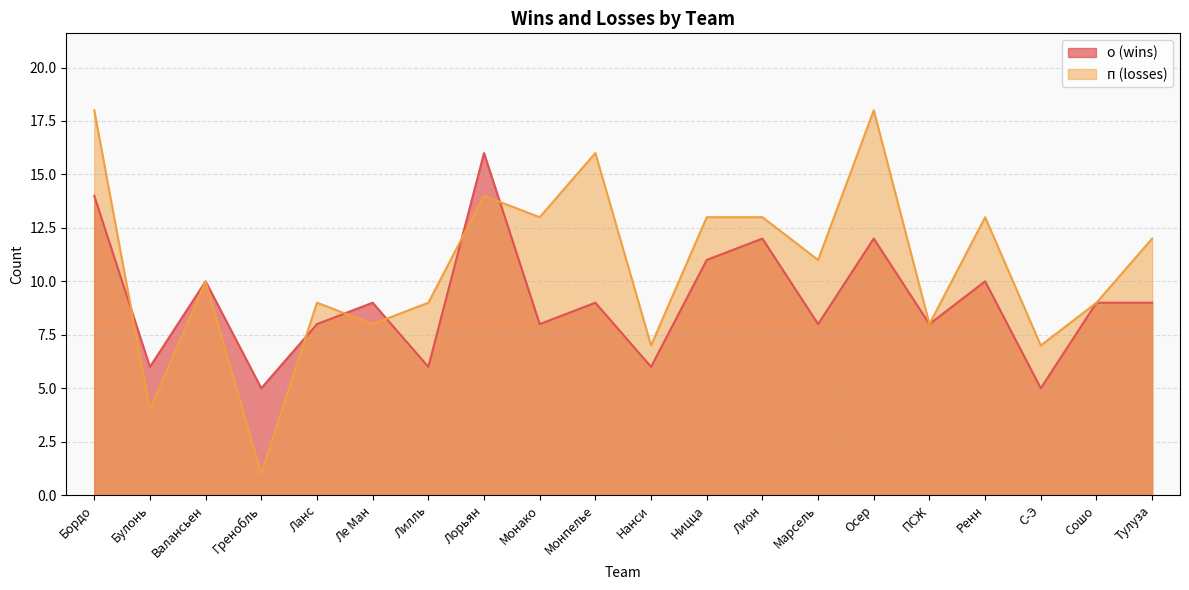

True or false: п (losses) has a value of 10 at Валансьен.

True